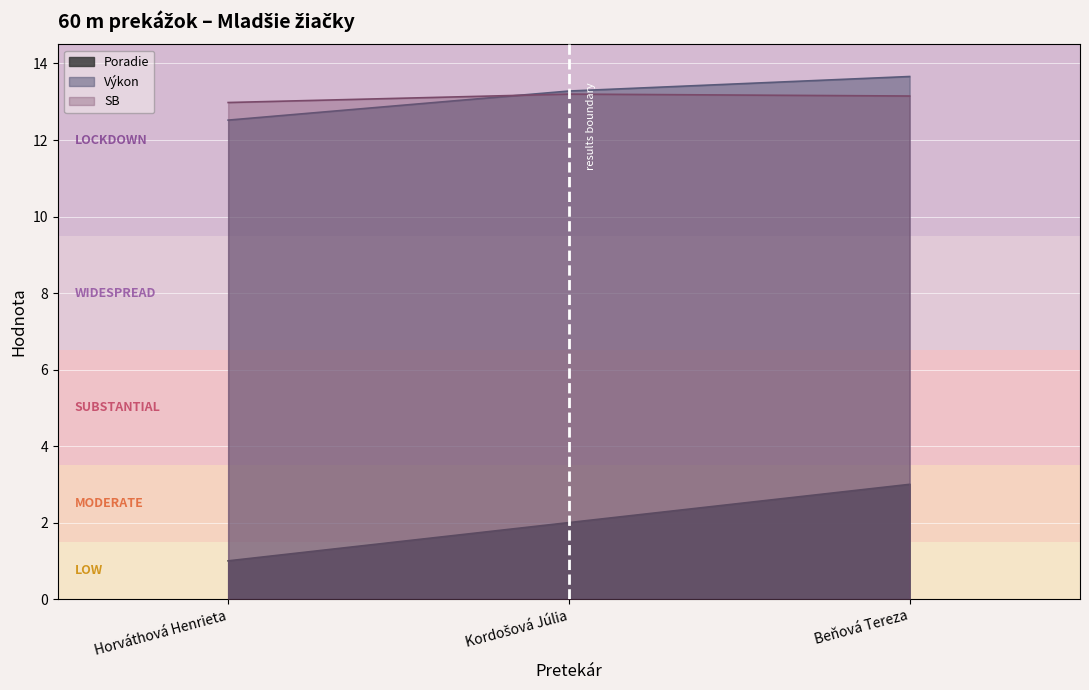

Reading left to right, transcribe all the data shown in this chart.

Poradie: Horváthová Henrieta=1.0	Kordošová Júlia=2.0	Beňová Tereza=3.0
Výkon: Horváthová Henrieta=12.5	Kordošová Júlia=13.3	Beňová Tereza=13.7
SB: Horváthová Henrieta=13.0	Kordošová Júlia=13.2	Beňová Tereza=13.2